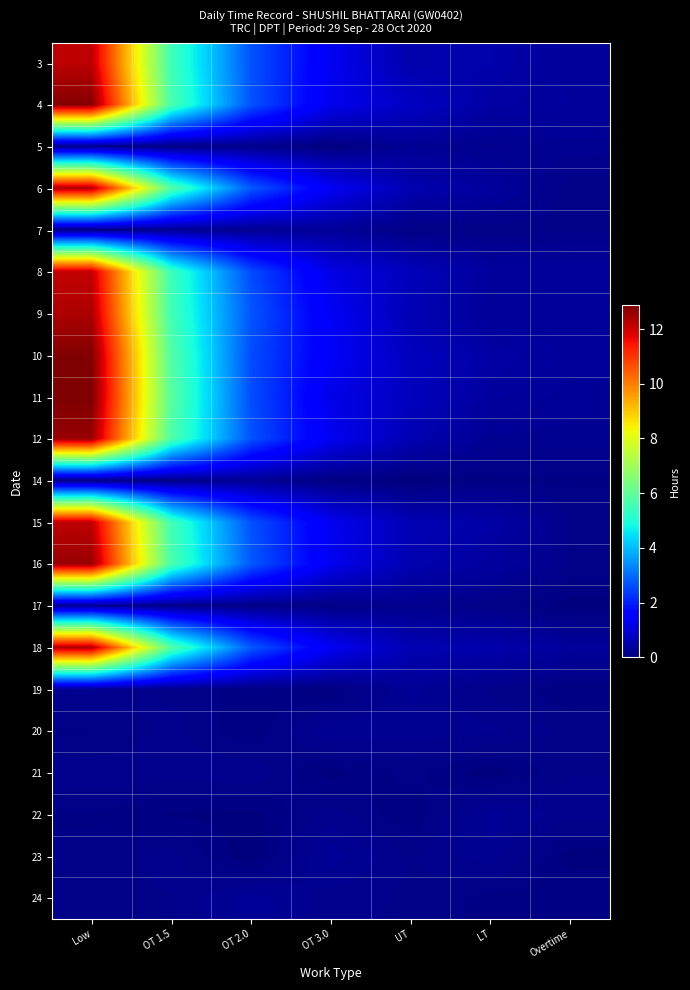

Which label corresponds to the largest value in the chart?

Low